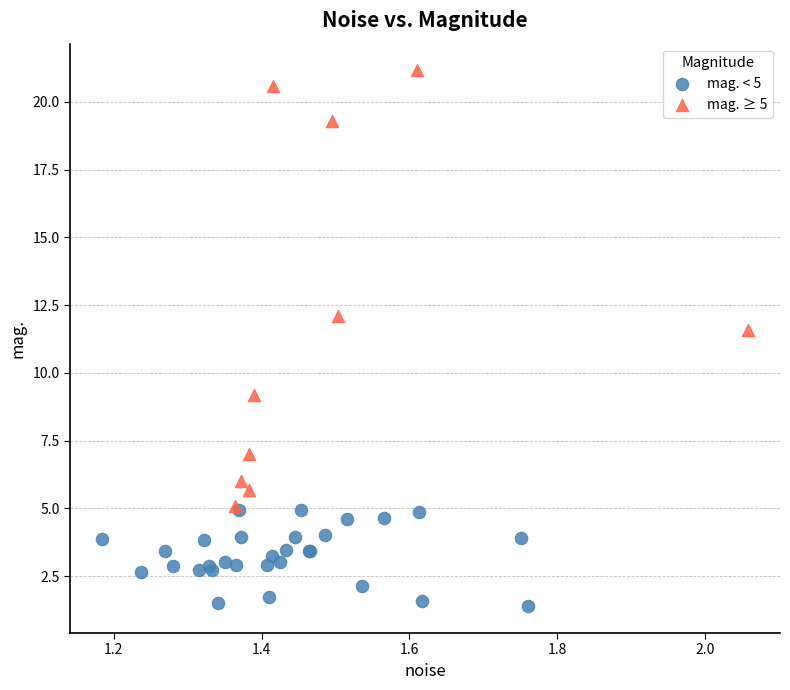

Which series has the widest spread of Y values?

mag. ≥ 5